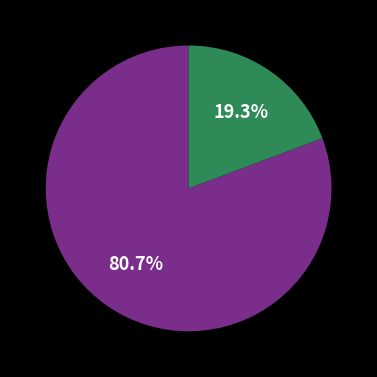

To the nearest percent, what is the average slice percentage?

50%